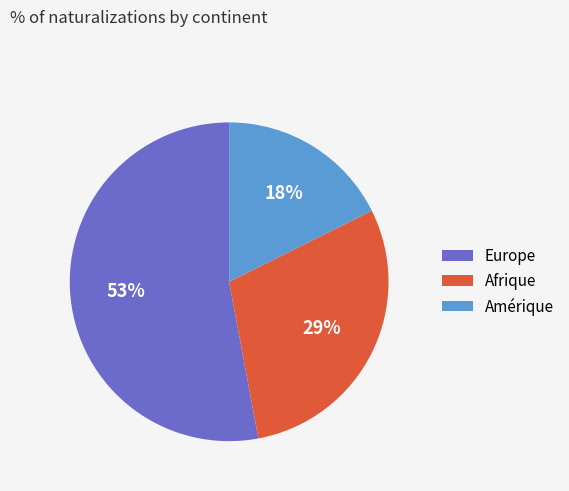

Combined, do Amérique and Afrique account for over 50%?

No